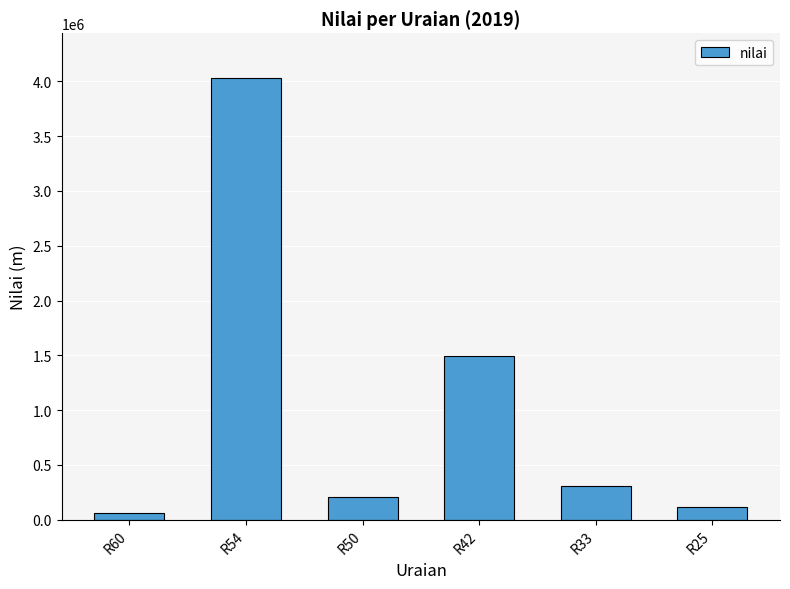

Where does the data first go above 310961?

R54